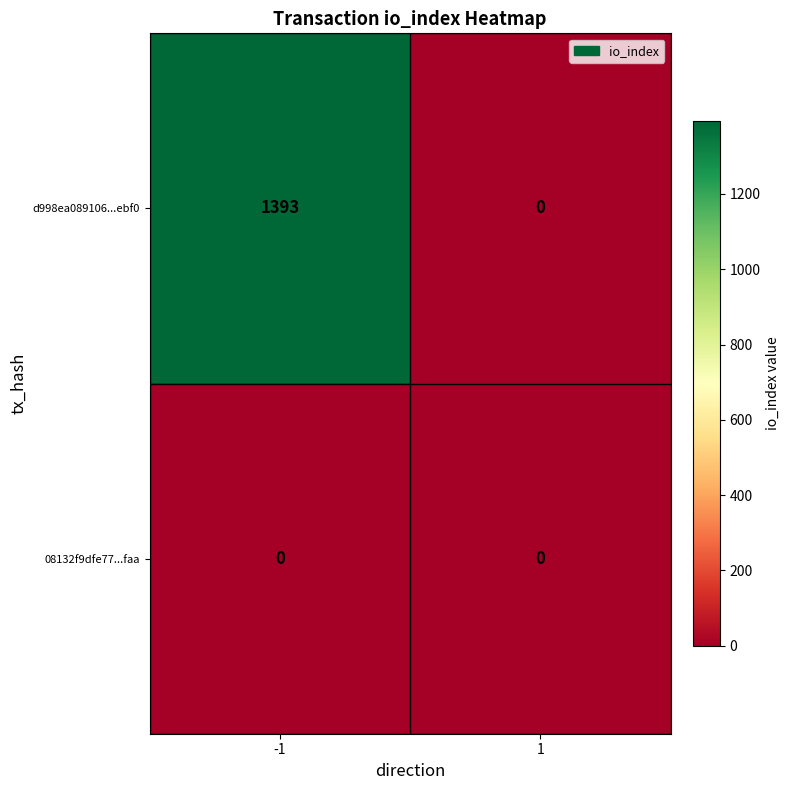

What is the sum of the d998ea089106...ebf0 values at -1 and 1?

1393